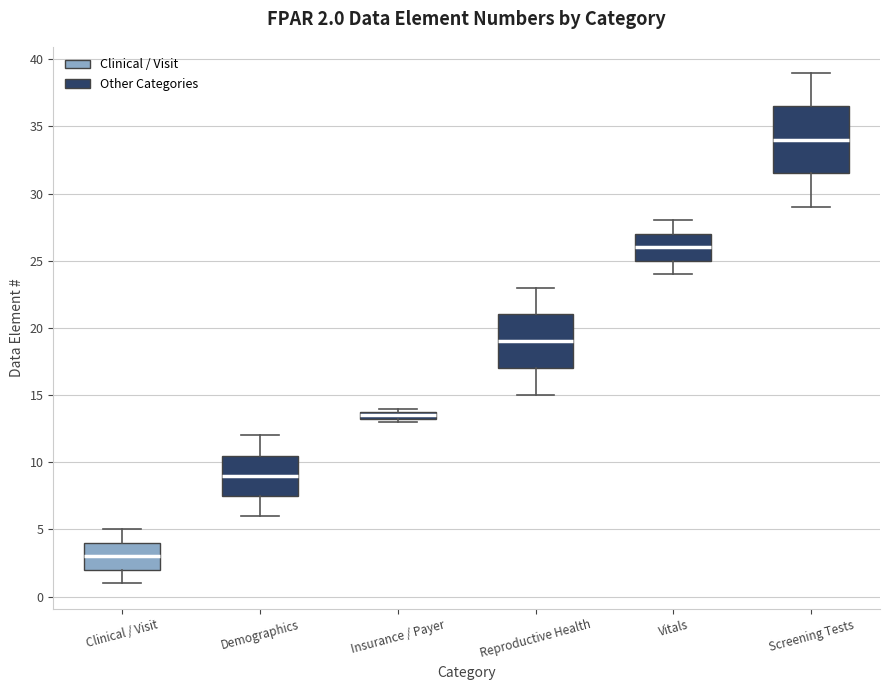

Comparing the boxes themselves (not the whiskers), which one is the tallest?

Screening Tests